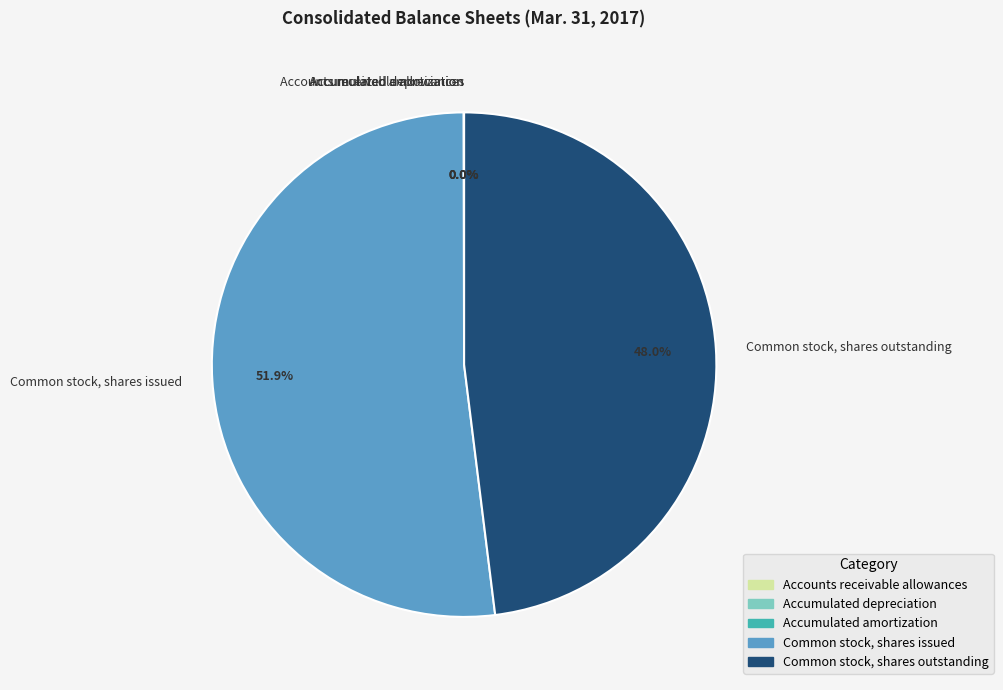

To the nearest percent, what is the difference between the largest and smallest slice percentages?

52%